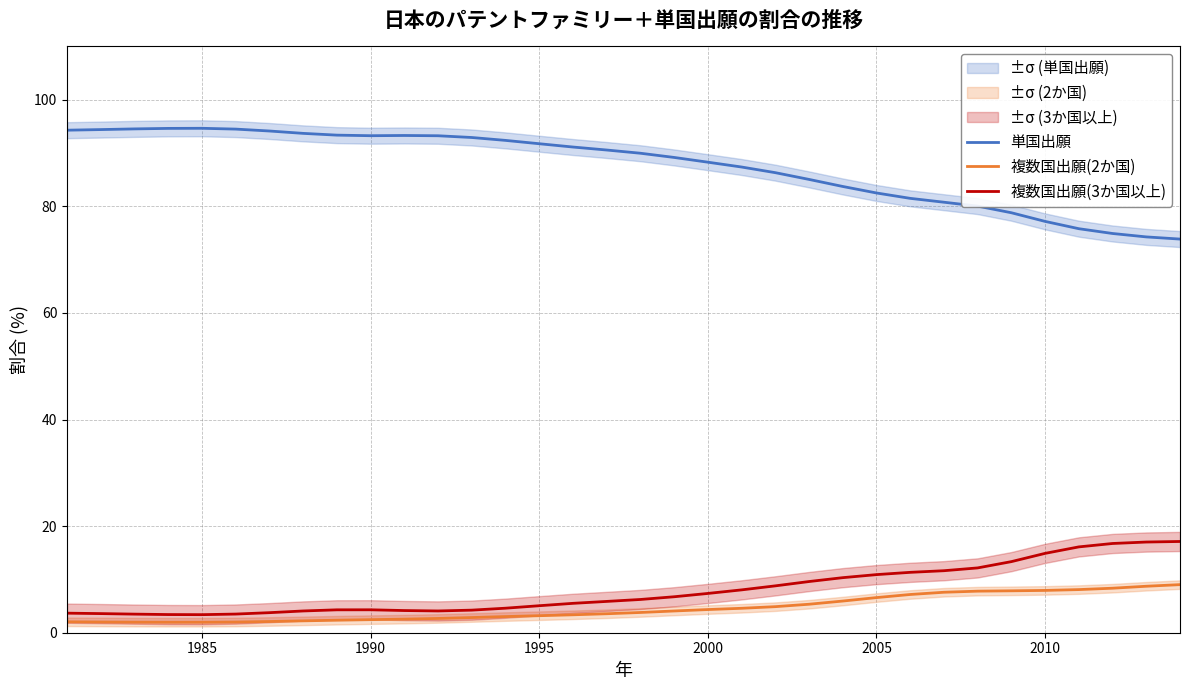

Reading left to right, list all the values displayed in this chart.

単国出願: 94.3	94.4	94.5	94.6	94.6	94.5	94.1	93.7	93.4	93.3	93.3	93.2	92.9	92.4	91.7	91.1	90.6	90.0	89.2	88.3	87.4	86.3	85.1	83.7	82.5	81.5	80.8	80.0	78.8	77.2	75.8	74.9	74.3	73.9
複数国出願(2か国): 2.0	2.0	2.0	2.0	2.0	2.0	2.1	2.2	2.3	2.5	2.6	2.7	2.9	3.0	3.2	3.4	3.6	3.8	4.1	4.3	4.6	4.9	5.3	5.9	6.6	7.2	7.6	7.8	7.9	7.9	8.1	8.4	8.7	9.0
複数国出願(3か国以上): 3.7	3.6	3.5	3.4	3.4	3.5	3.8	4.1	4.3	4.3	4.2	4.1	4.2	4.6	5.1	5.5	5.9	6.2	6.7	7.4	8.0	8.8	9.6	10.3	10.9	11.3	11.6	12.2	13.3	14.9	16.1	16.7	17.0	17.1